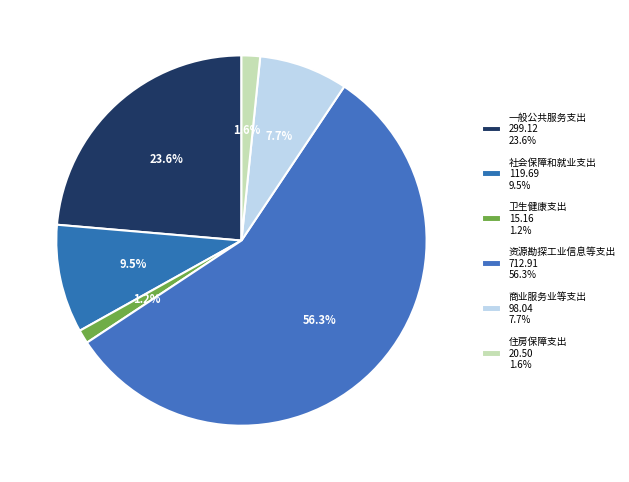

How many segments does this pie chart have?

6